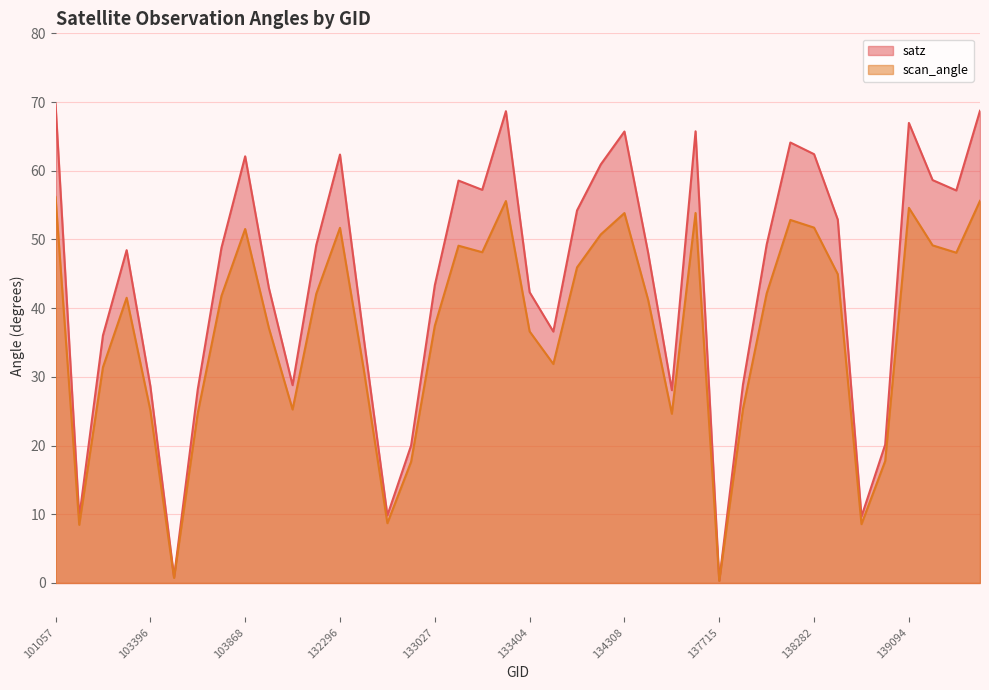

At which category does the chart reach its peak across all series?

101057